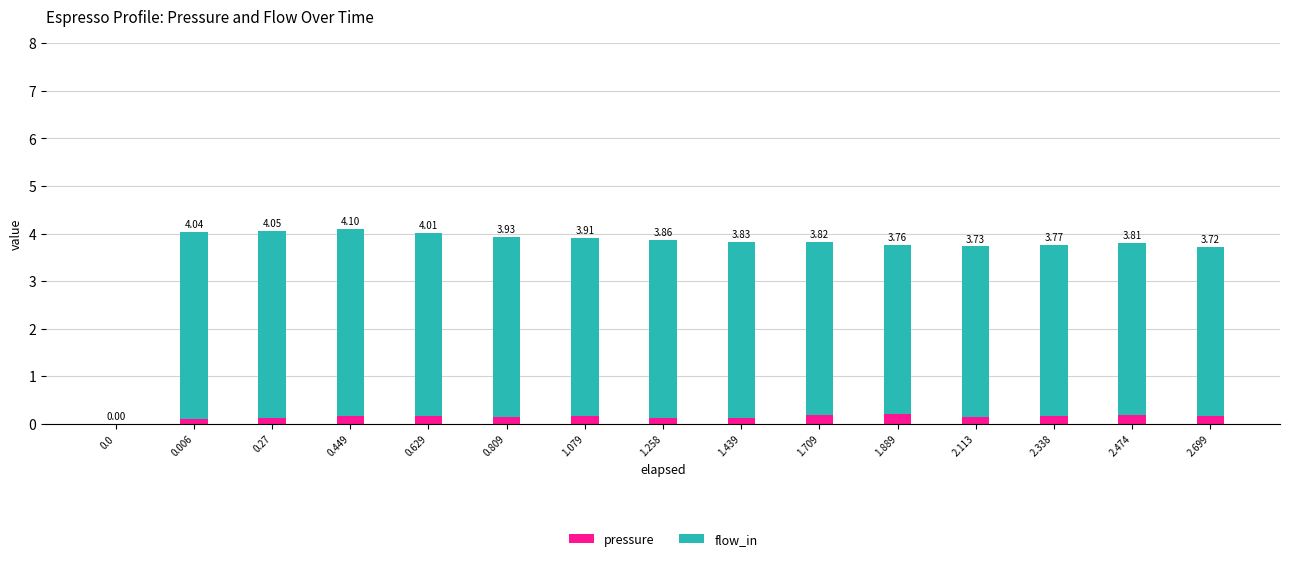

At which category is the sum across all series the highest?

0.449